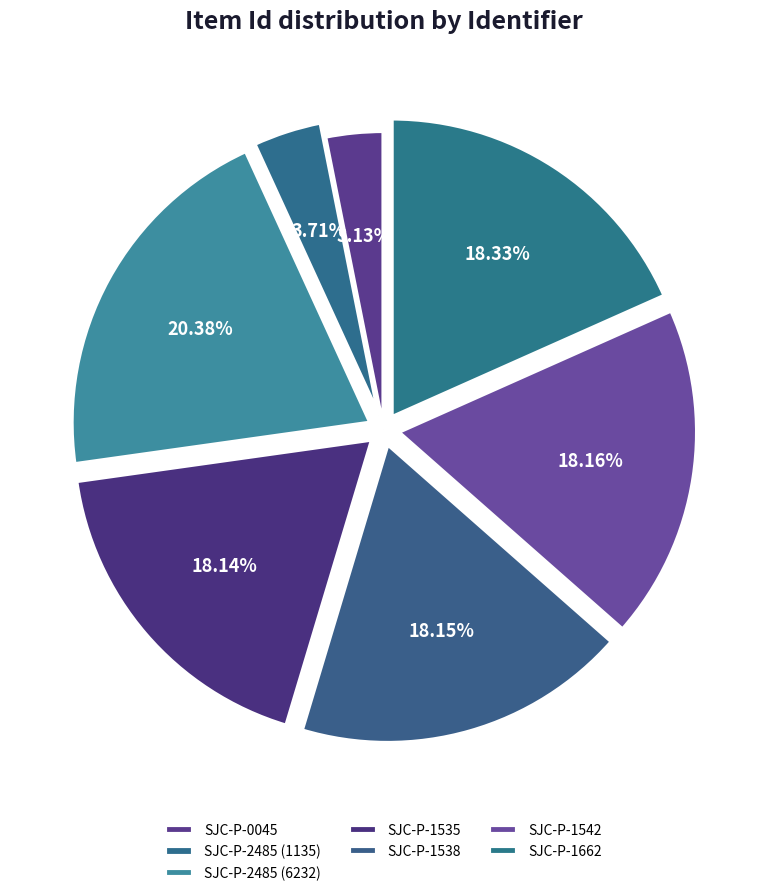

What is the smallest slice in the pie chart?

SJC-P-0045